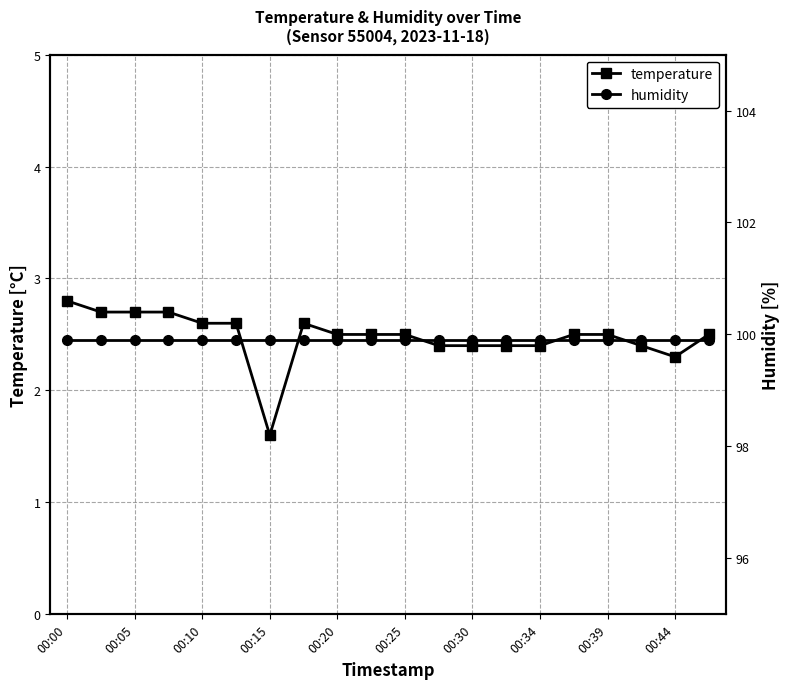

At which category is the sum across all series the highest?

00:00